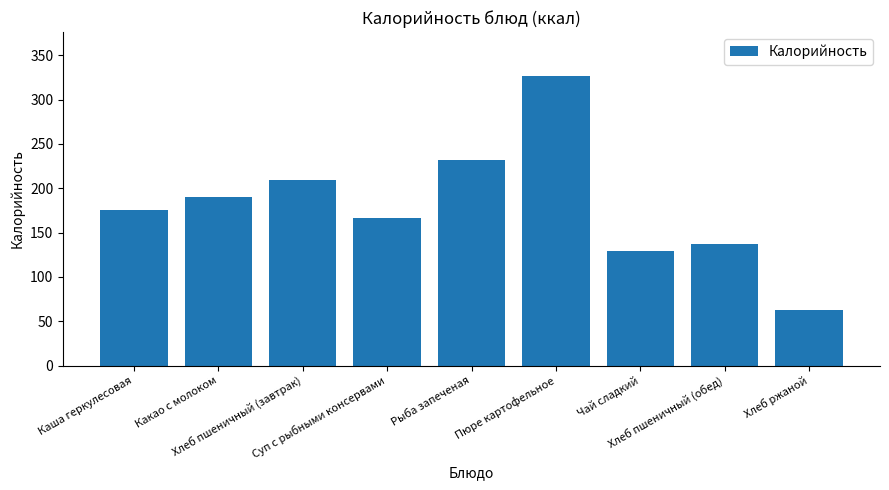

Is it true that the value at Хлеб ржаной is 62.7?

True